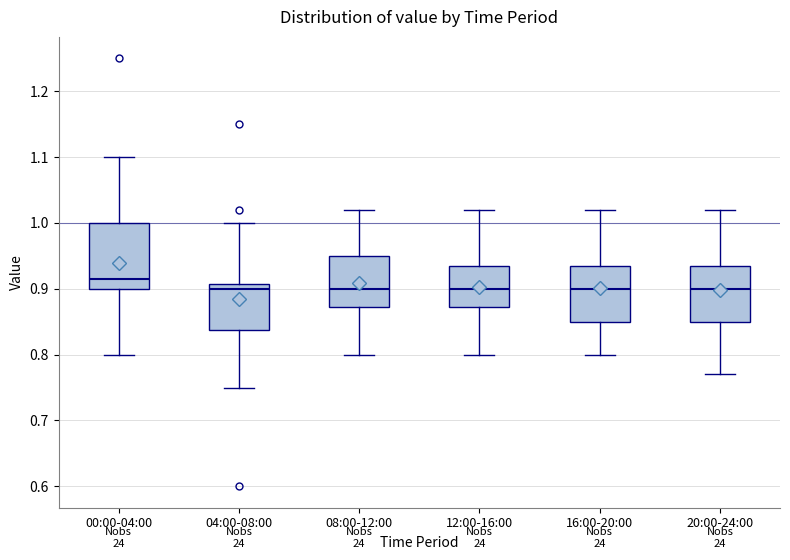

Where does the lower whisker of the box for 08:00-12:00 end on the y-axis? The values are not printed on the chart, so give them approximately, as read against the axis.

0.80